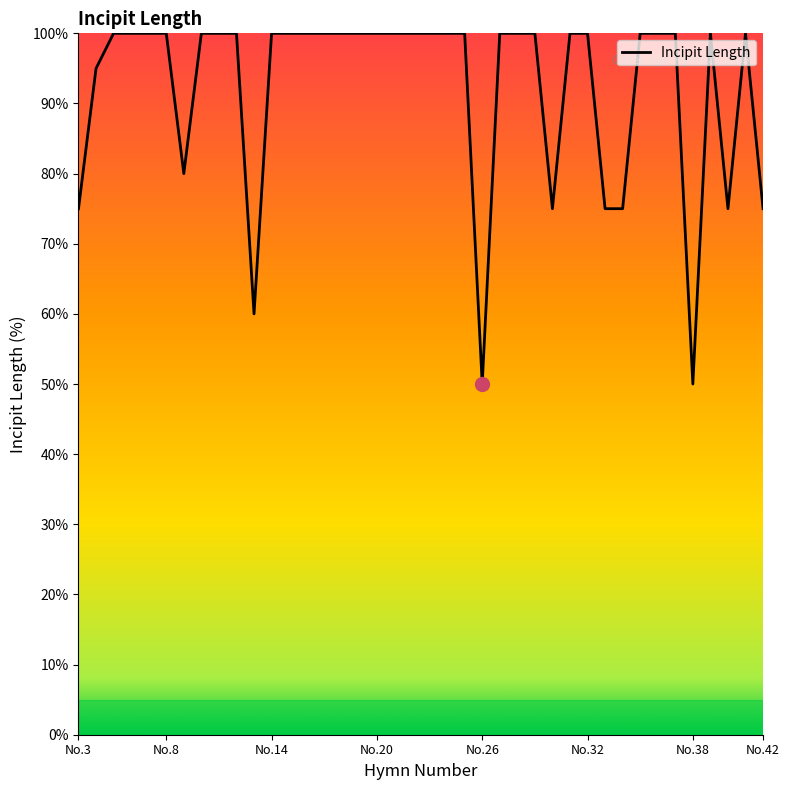

Is this an area chart (filled region under the line)?

No